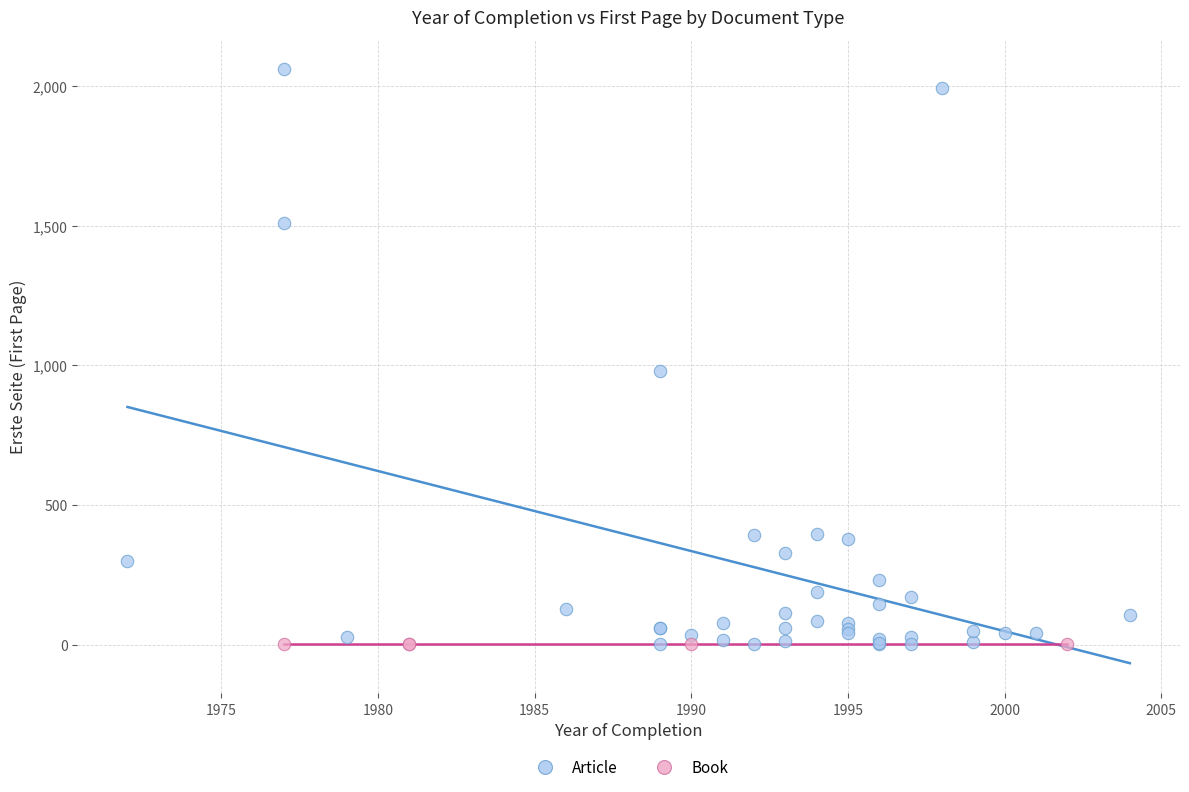

Which series contains the highest Y value?

Article